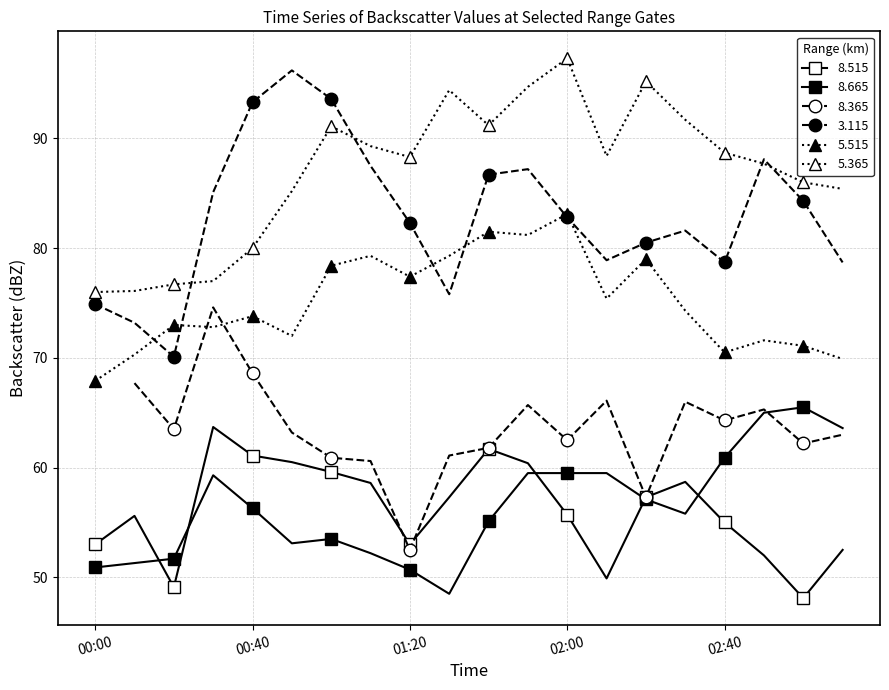

What is the sum of the 5.515 values at 2009/08/05 00:20 and 2009/08/05 02:00?

156.1